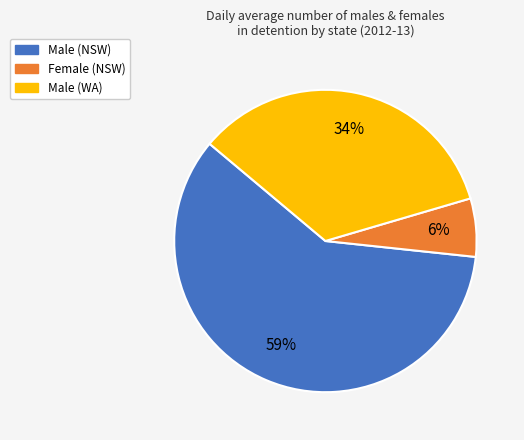

Is it true that Male (WA) is 48% of the pie?

False